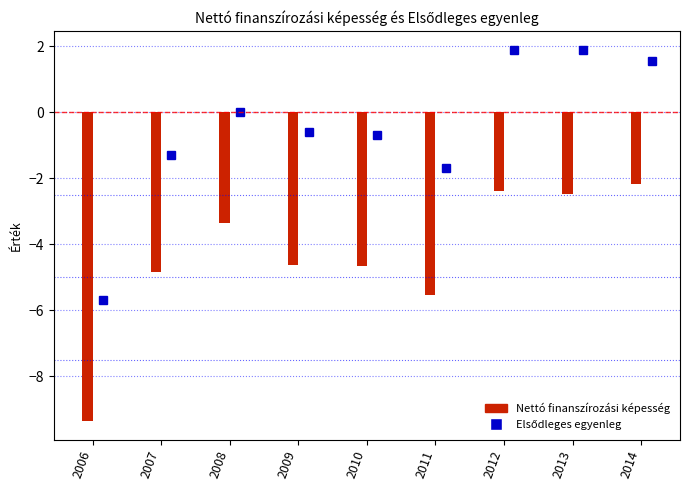

Which series has the largest total across all categories?

Elsődleges egyenleg